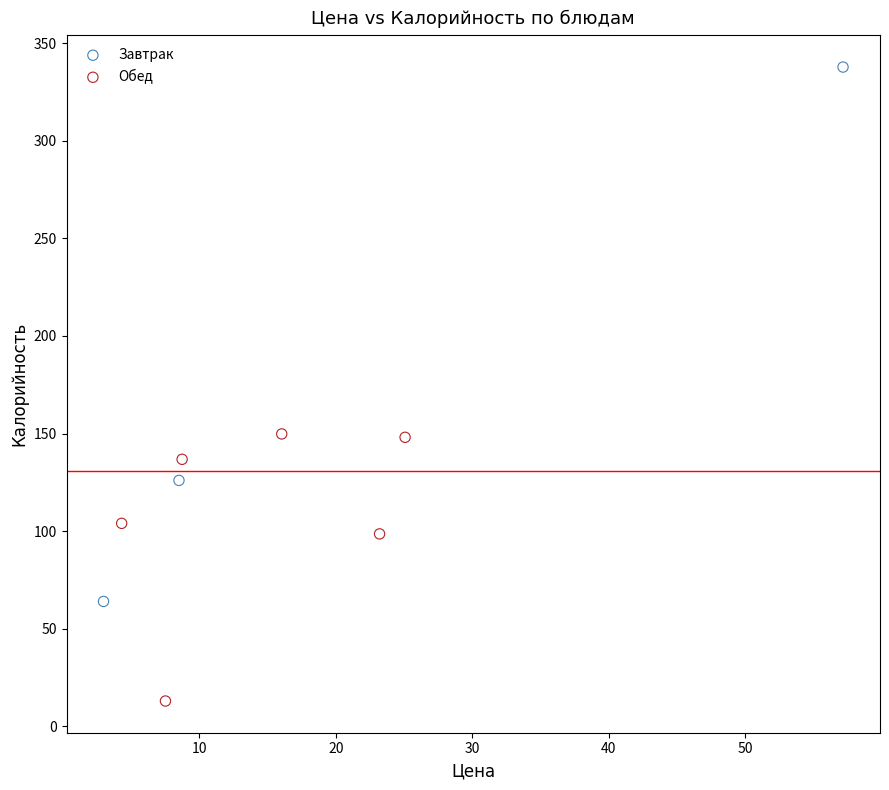

Which series has the widest spread of Y values?

Завтрак